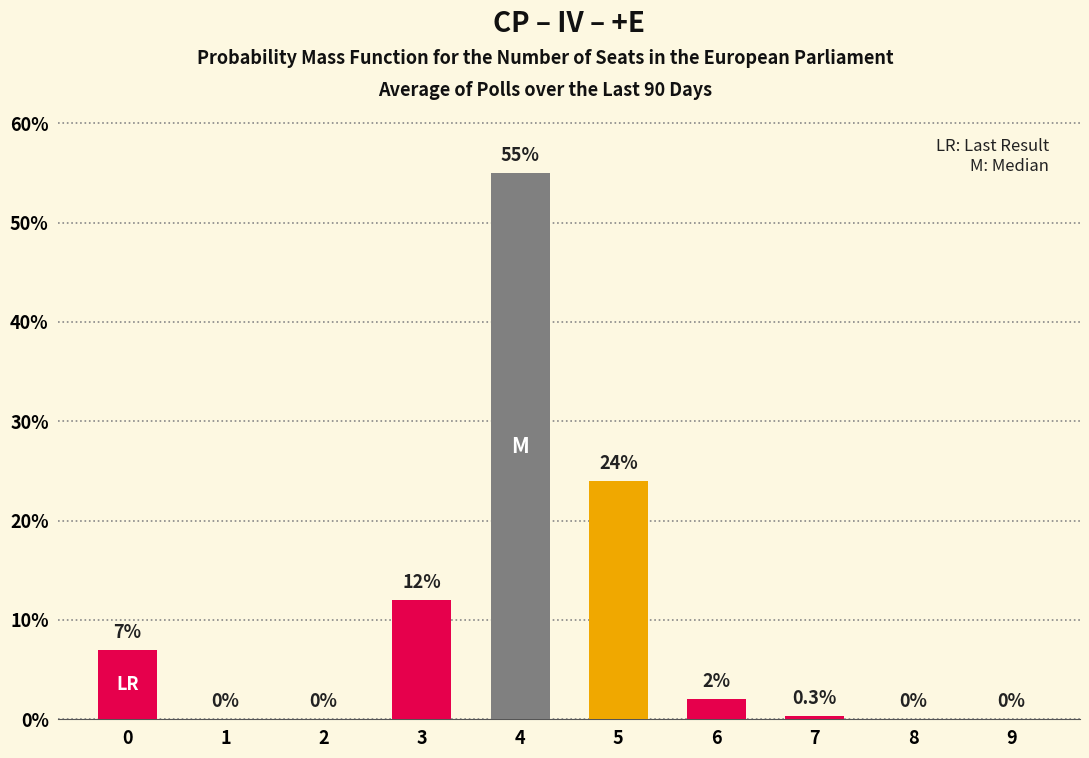

How many values are above zero?

6